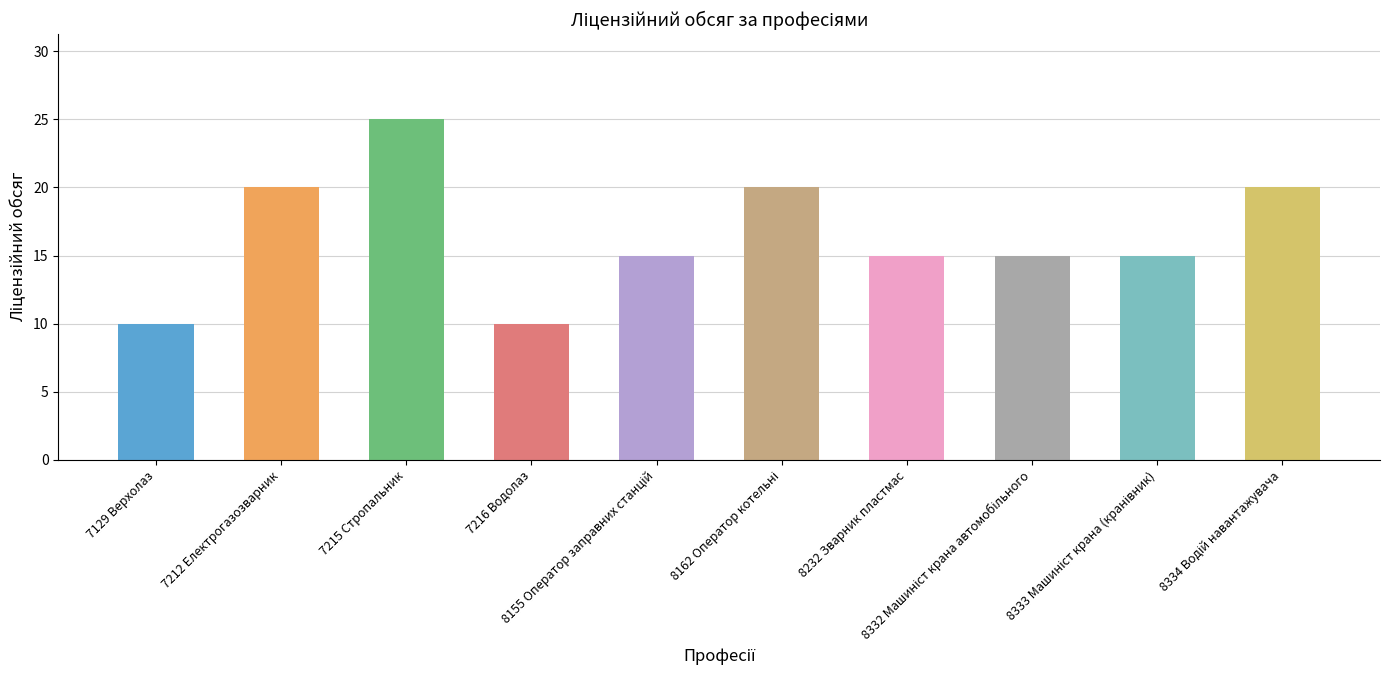

How many distinct data groups are displayed?

1